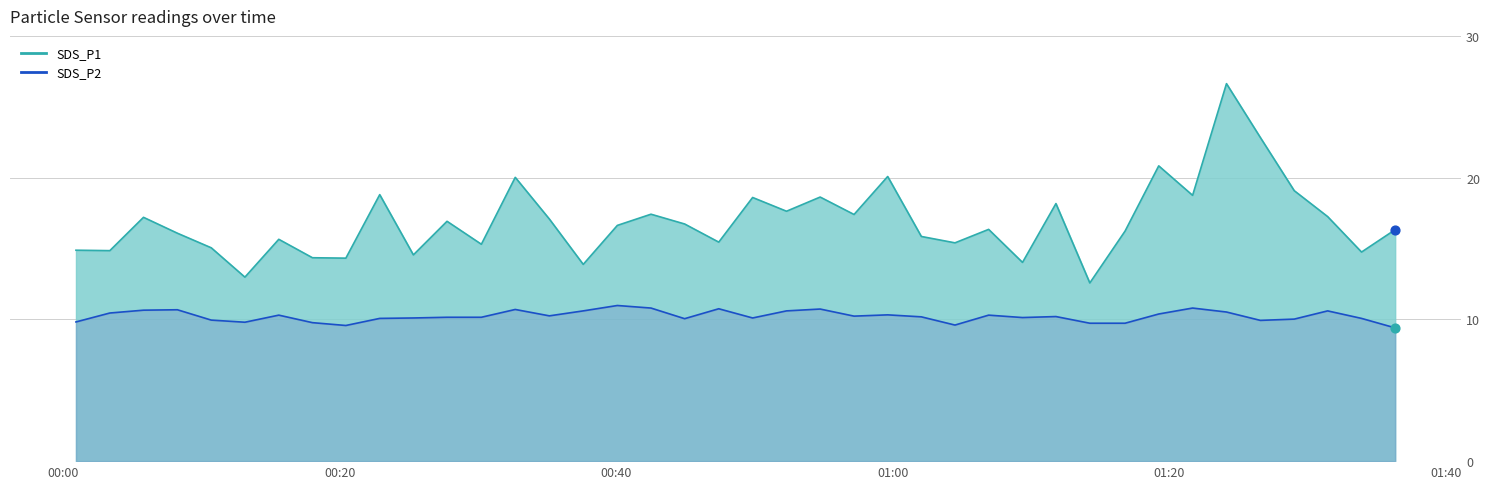

At how many categories does at least one series exceed 15?

30